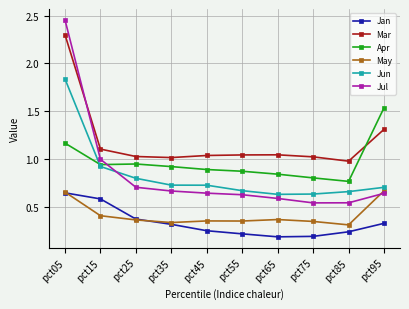

Is this an area chart (filled region under the line)?

No